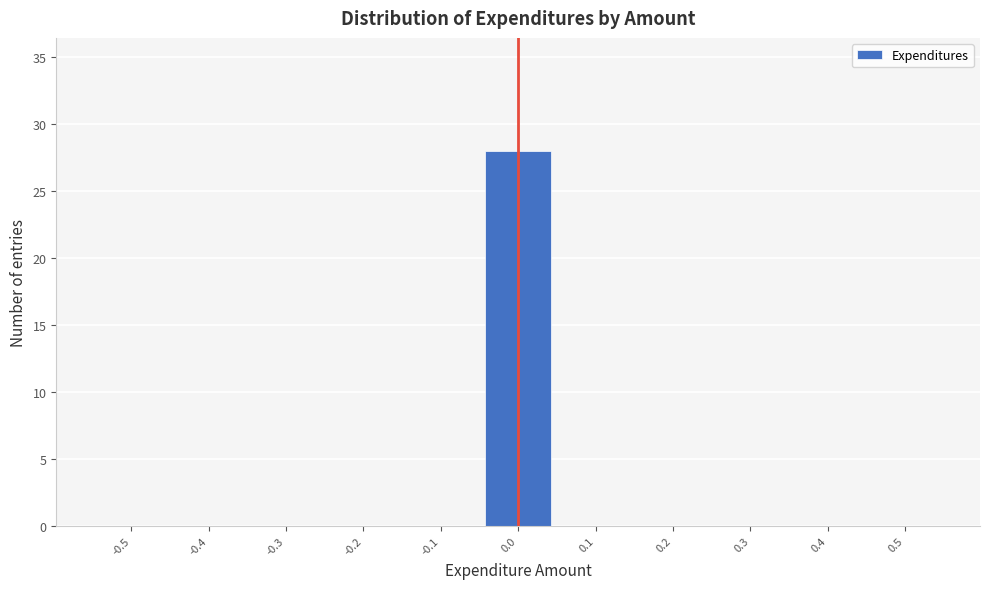

Reading left to right, list all the values displayed in this chart.

-0.5=0	-0.4=0	-0.3=0	-0.2=0	-0.1=0	0.0=28	0.1=0	0.2=0	0.3=0	0.4=0	0.5=0